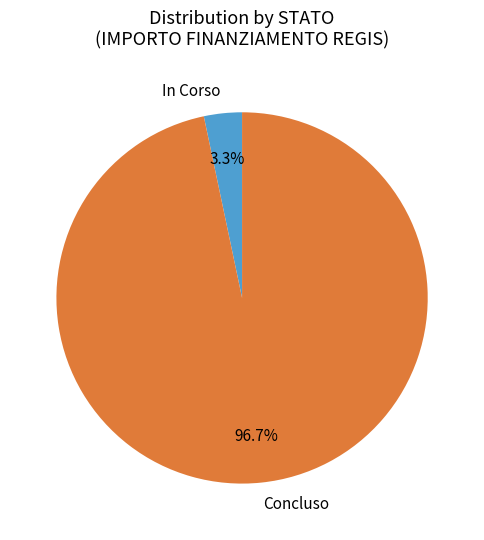

What percentage is NOT represented by Concluso?

3.3%